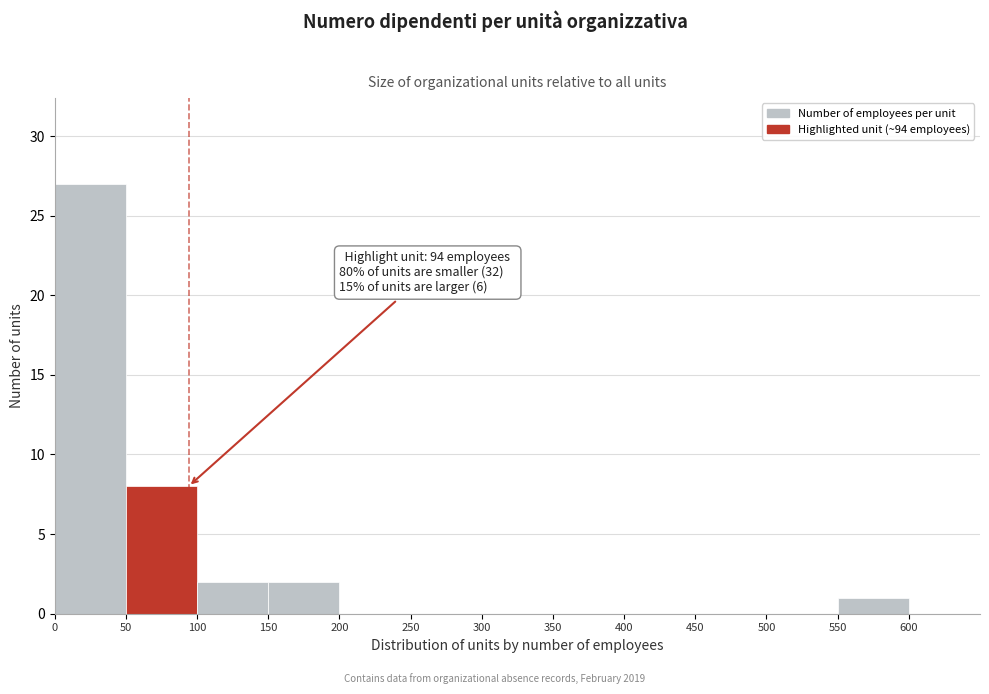

Which range on the x-axis has the tallest bar?

0 to 50